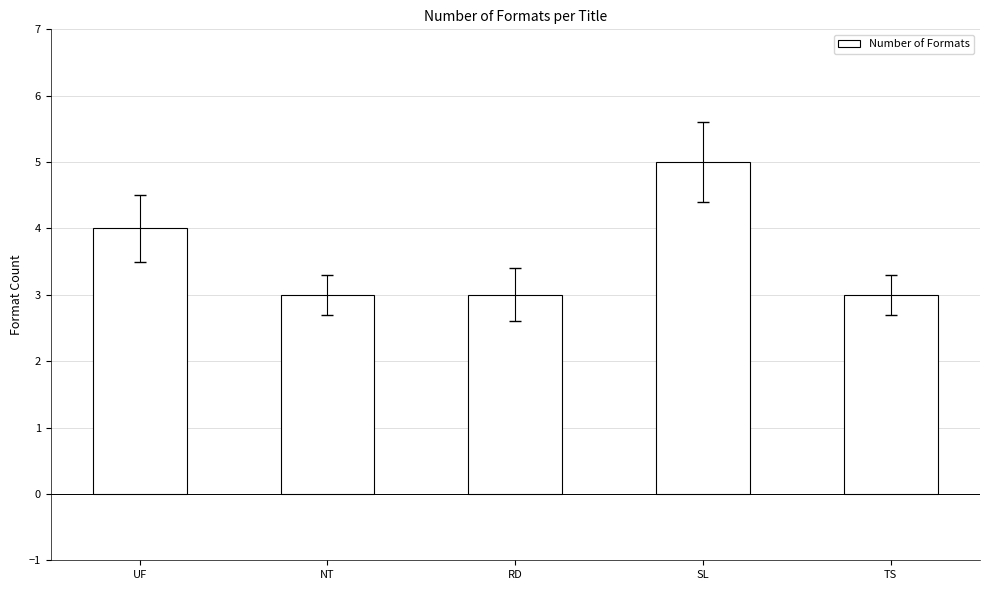

What is the sum of the values at NT and RD?

6